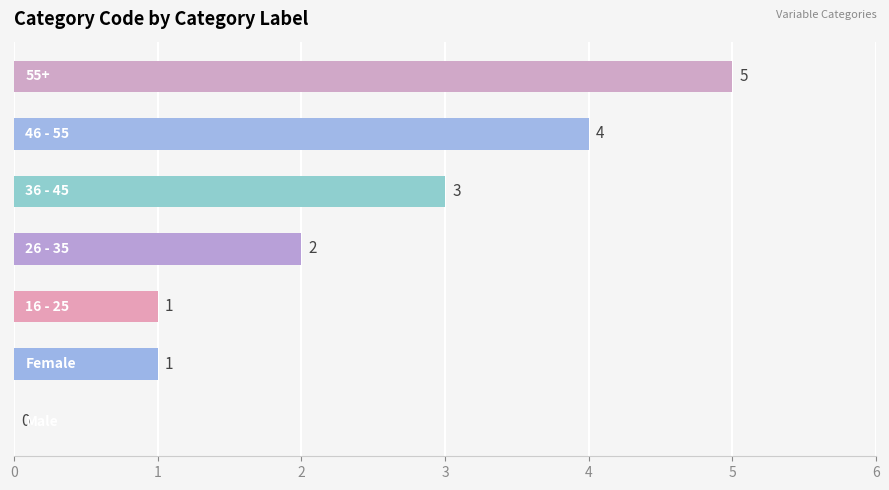

Does the chart contain stacked bars?

No